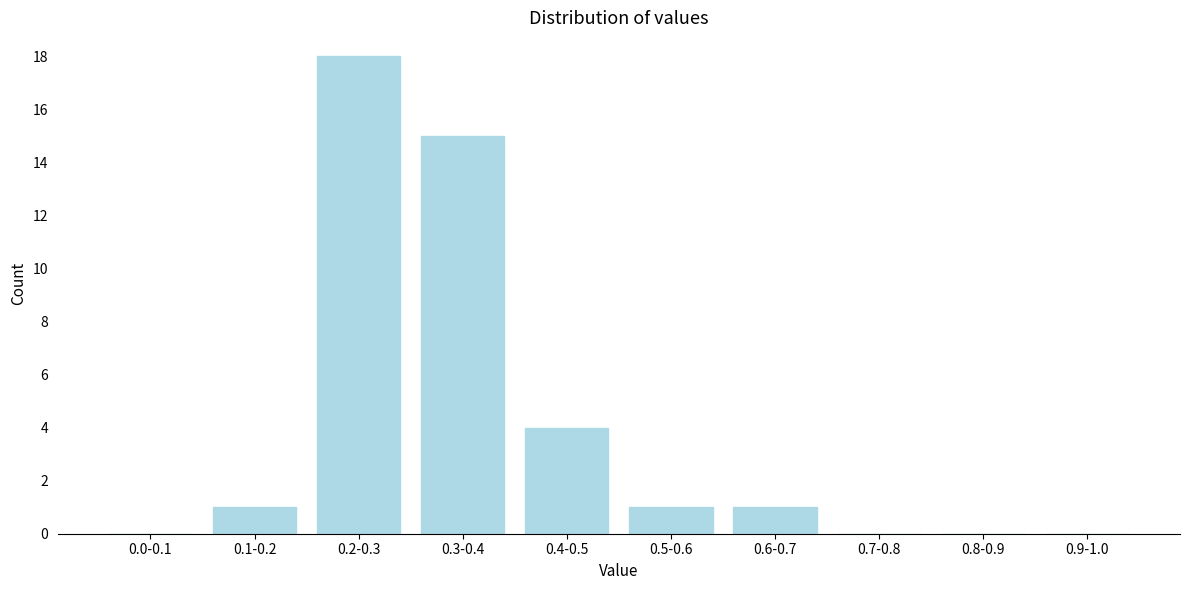

Reading left to right, extract all data points from this chart.

0.0-0.1=0	0.1-0.2=1	0.2-0.3=18	0.3-0.4=15	0.4-0.5=4	0.5-0.6=1	0.6-0.7=1	0.7-0.8=0	0.8-0.9=0	0.9-1.0=0